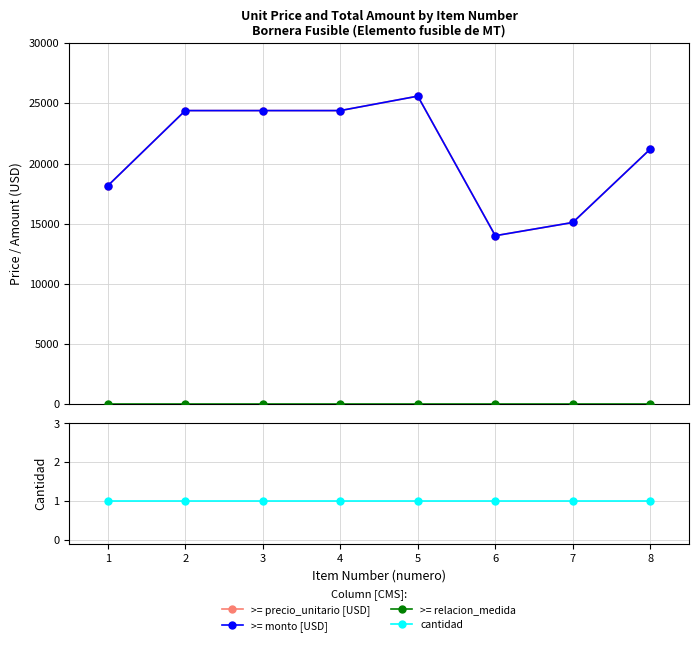

Between 1 and 8, which series saw the biggest shift?

>= precio_unitario [USD]